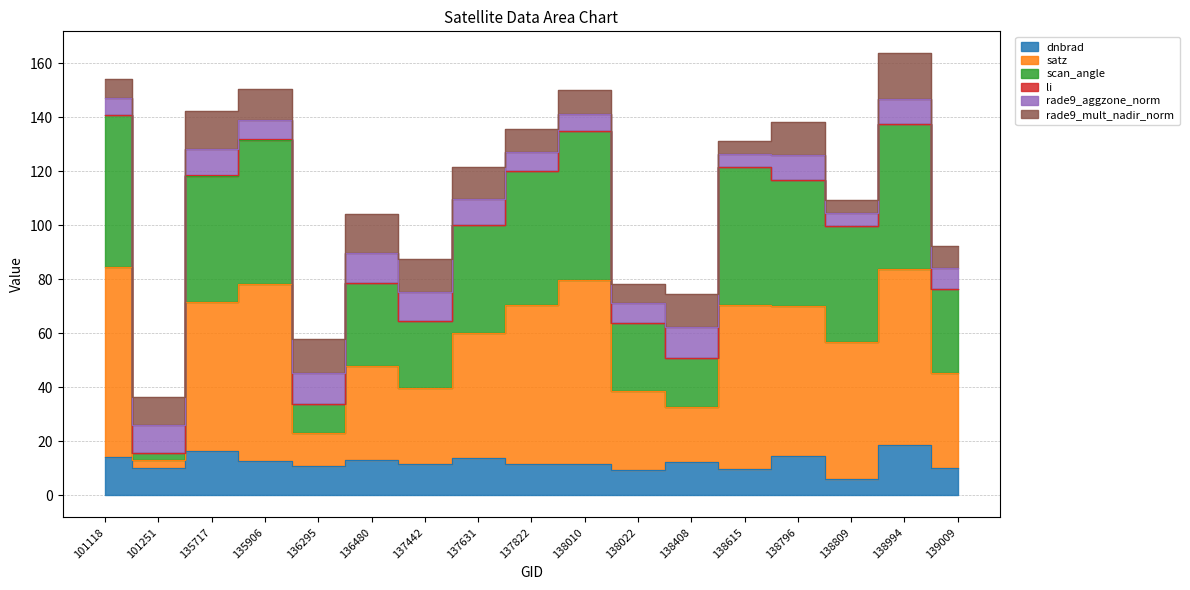

How many interior local peaks does the dnbrad series have?

7